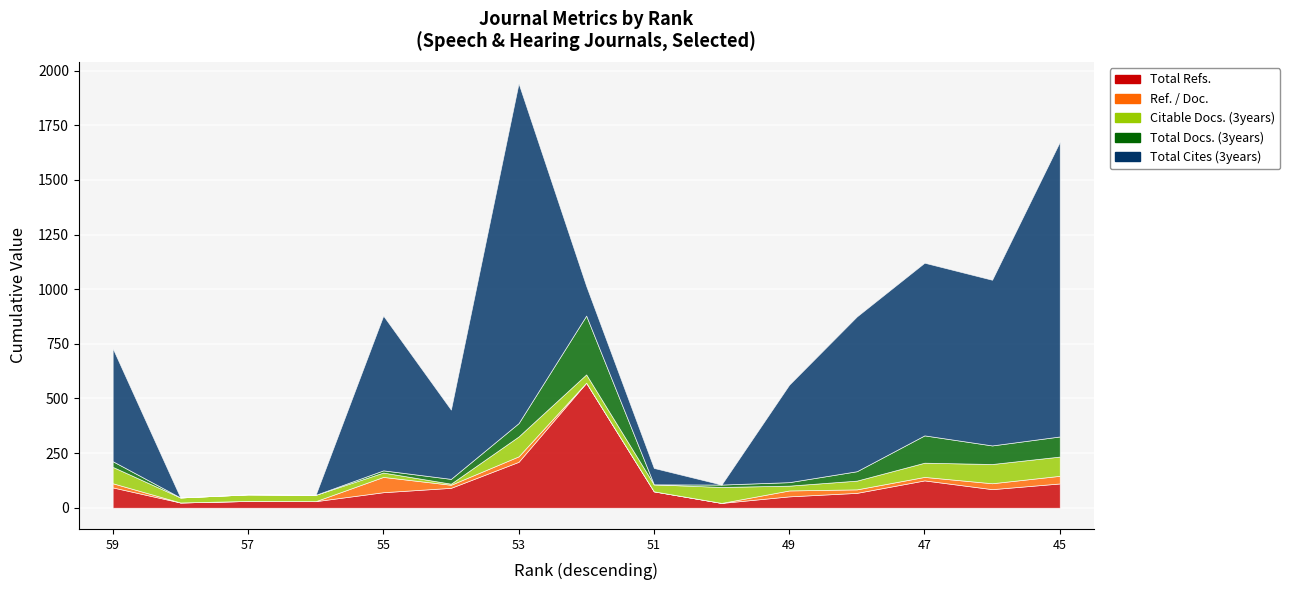

What is the maximum value shown in the chart?

1555